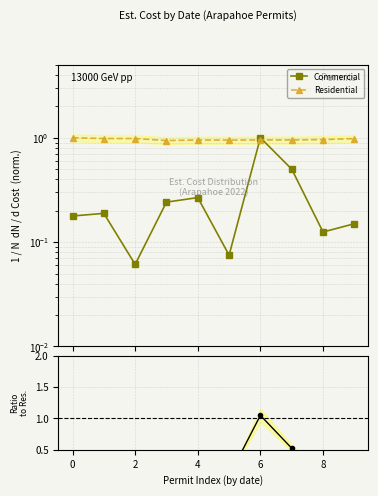

How many Residential values are between 0 and 1?

10